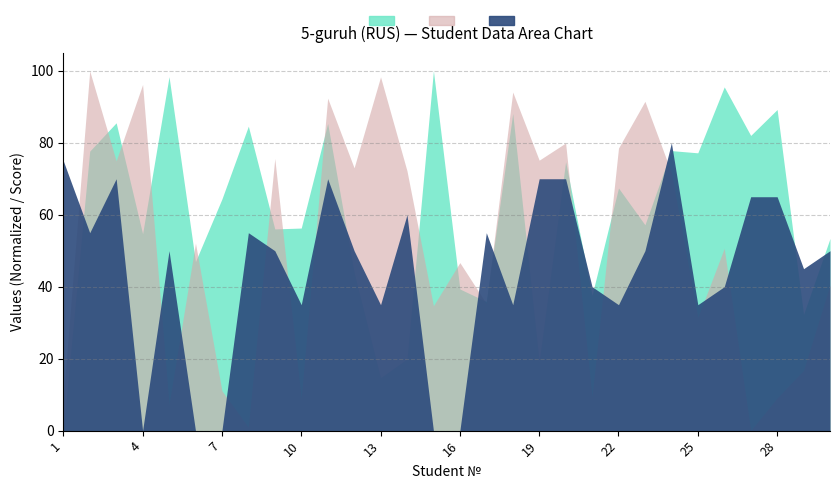

List the labels in order of col_6 value, smallest first.

1, 13, 19, 14, 29, 17, 21, 16, 12, 6, 30, 4, 9, 10, 23, 7, 22, 20, 25, 2, 24, 27, 8, 11, 3, 18, 28, 26, 5, 15